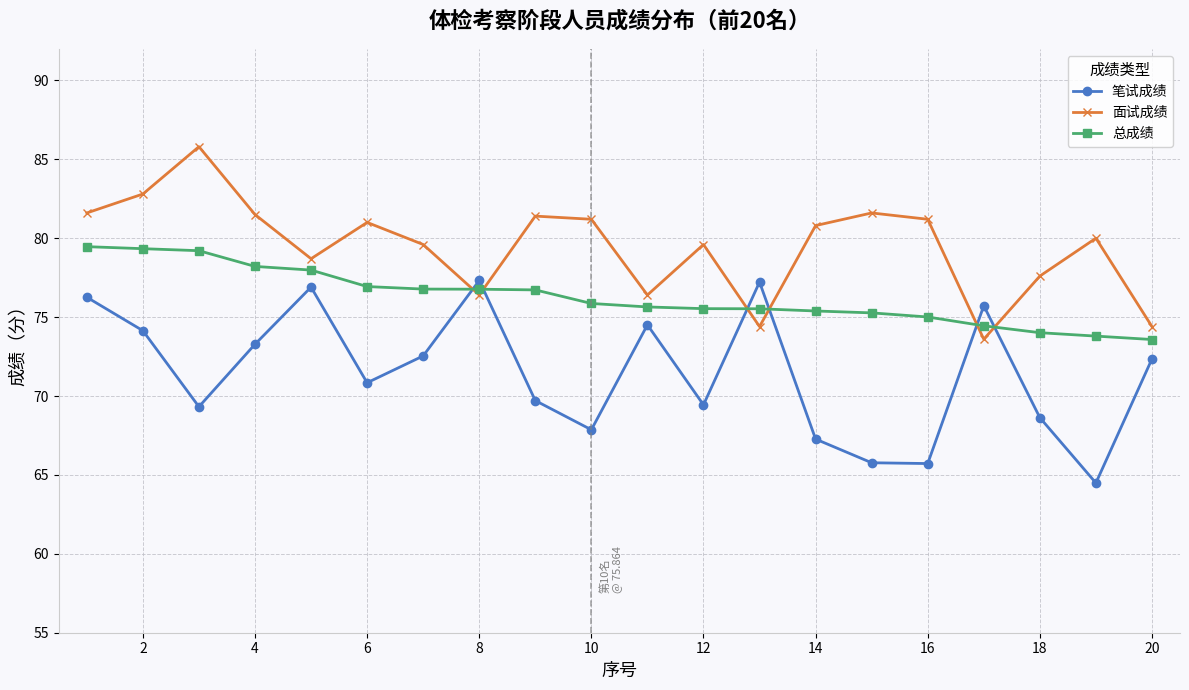

After their last crossing, which series has the higher values: 总成绩 or 笔试成绩?

总成绩